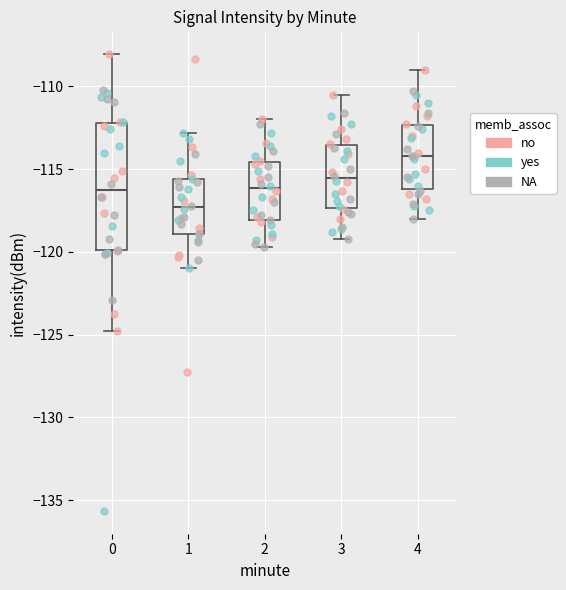

Which box has the lowest median line?

1